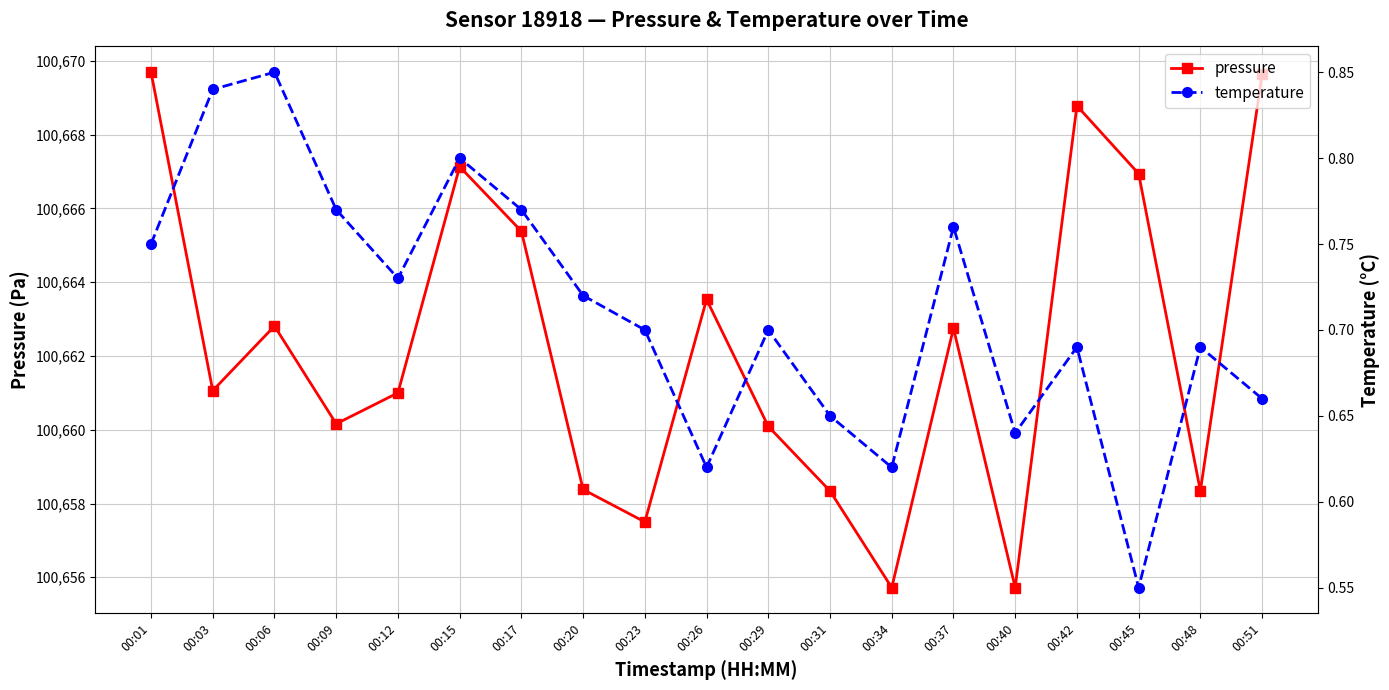

Between 00:40 and 00:42, which is larger?

00:42